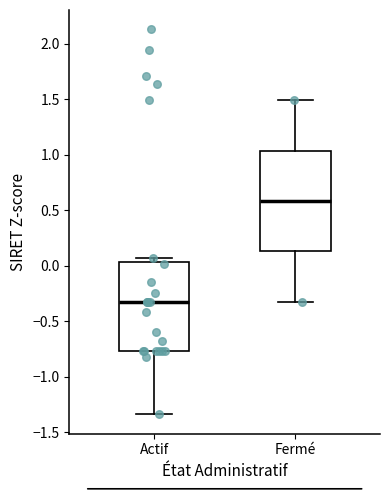

Where is the lower edge of the box for Actif on the y-axis? The values are not printed on the chart, so give them approximately, as read against the axis.

-0.75